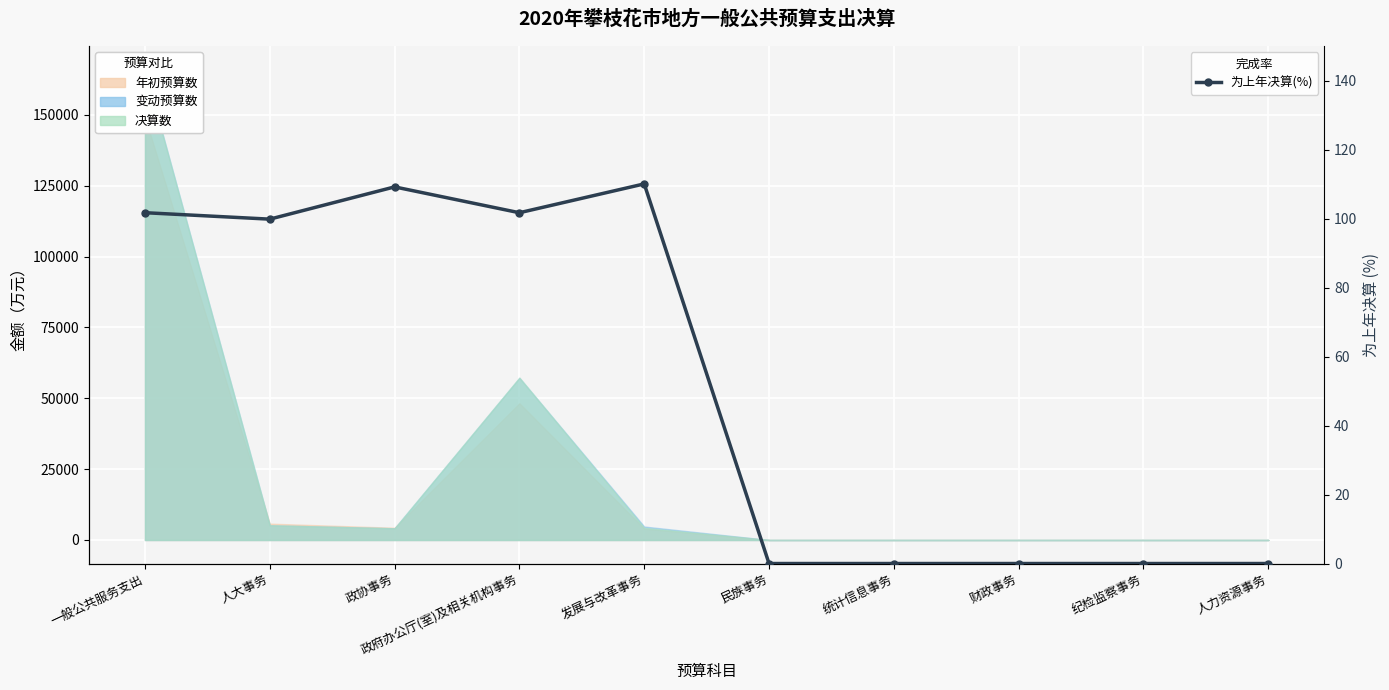

True or false: the data shows 68.6 at 人大事务.

False